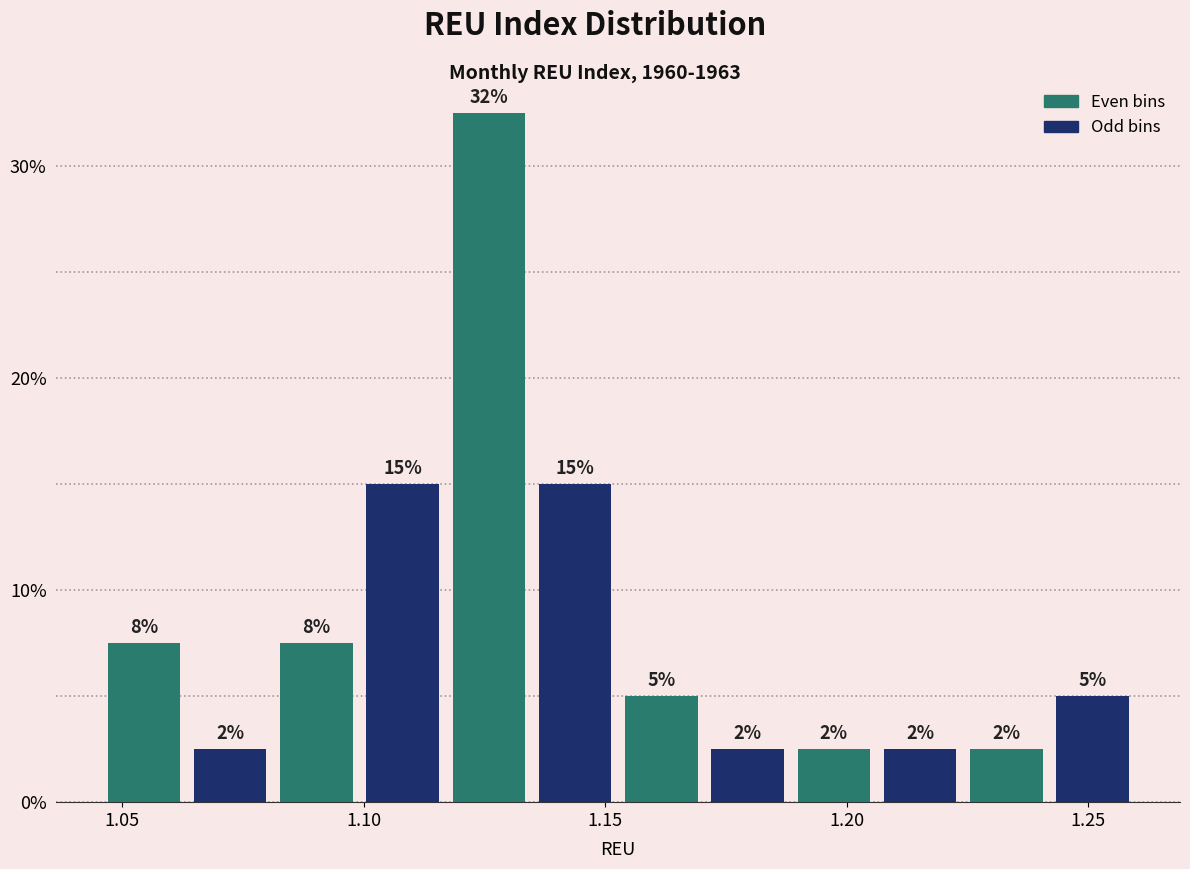

Around what value on the x-axis is the tallest bar? Give the approximate position of its centre, as read against the axis.

1.125